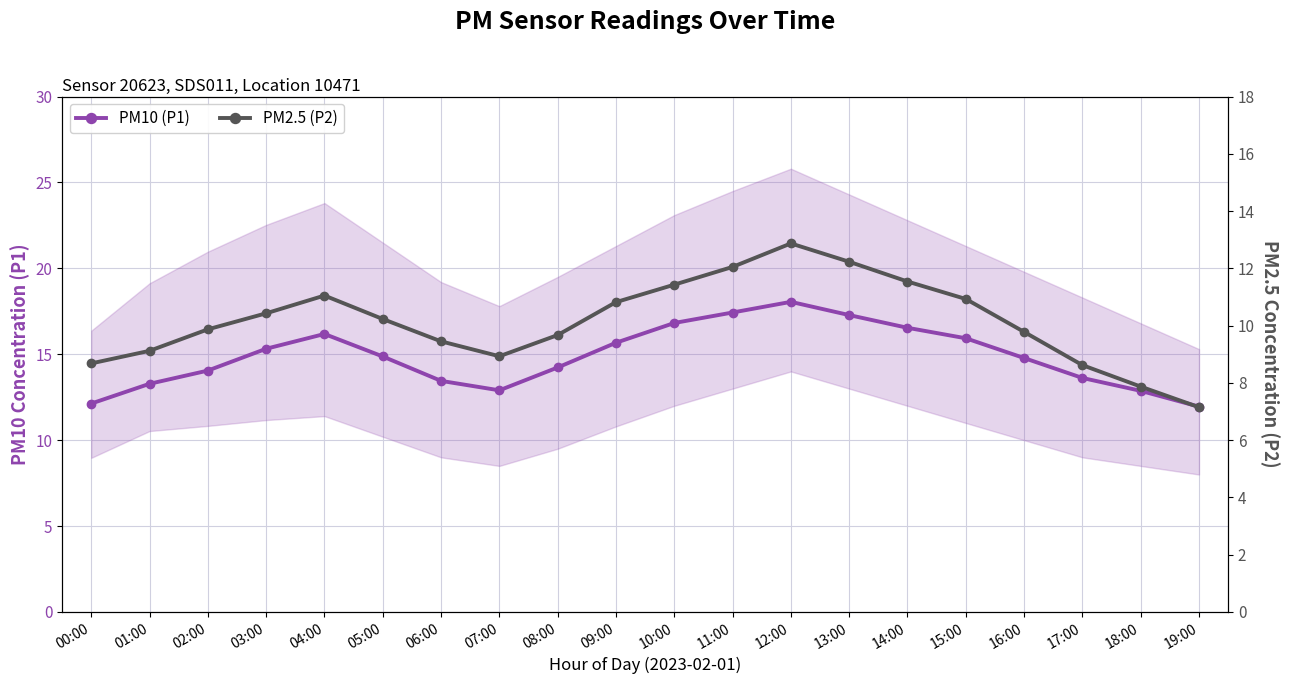

How many data points in PM10 (P1) are less than 14?

7